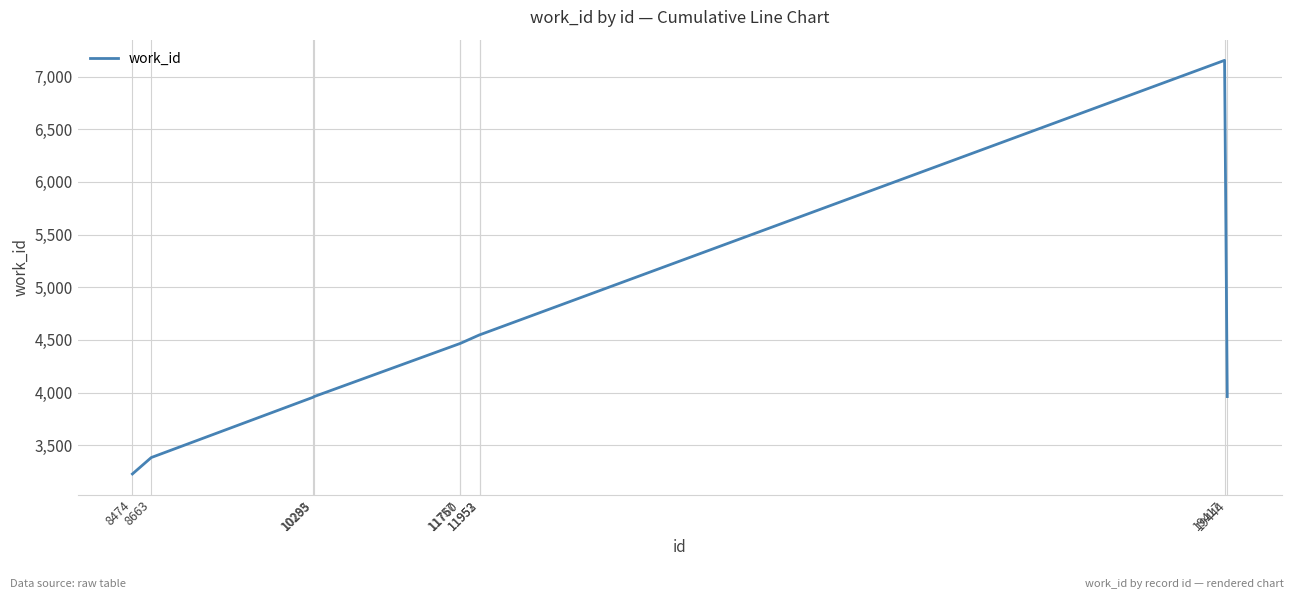

What is the change in value from 11757 to 19417?

+2689